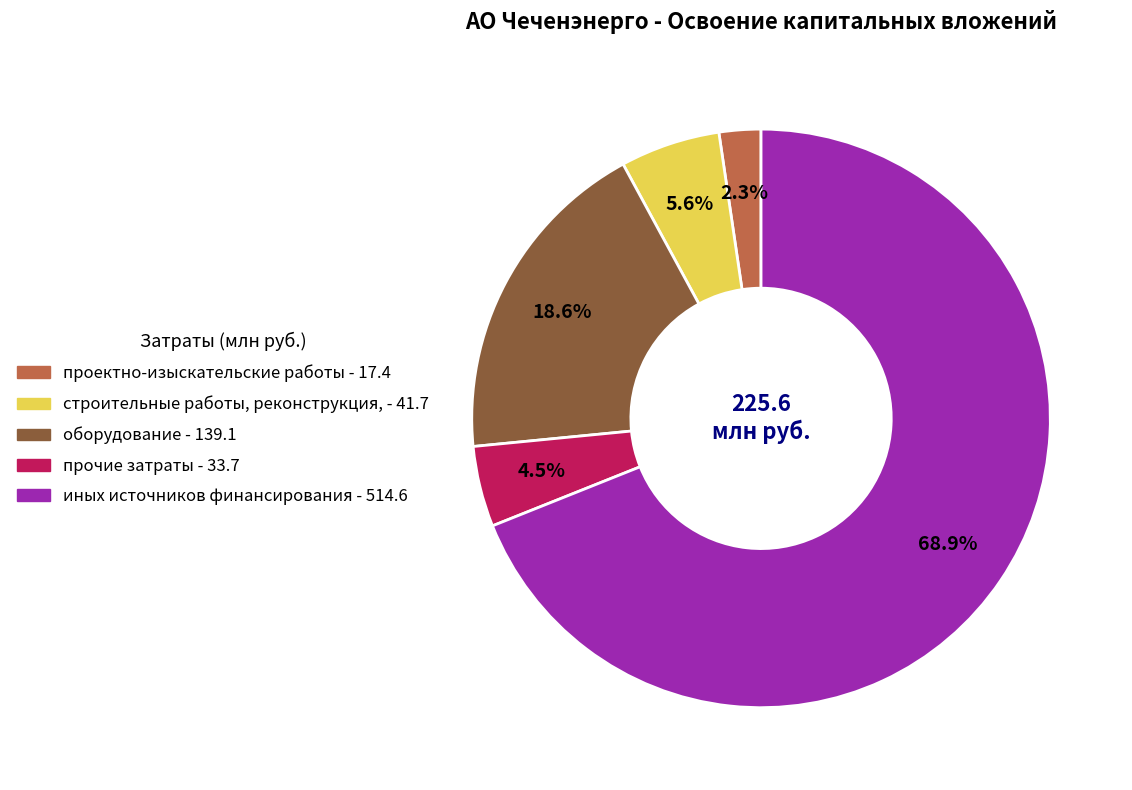

Is there a majority slice in this chart?

Yes